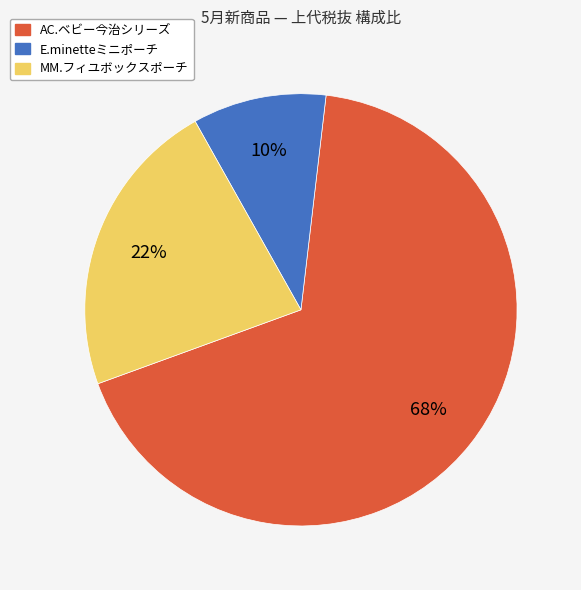

Does any single category account for the majority?

Yes